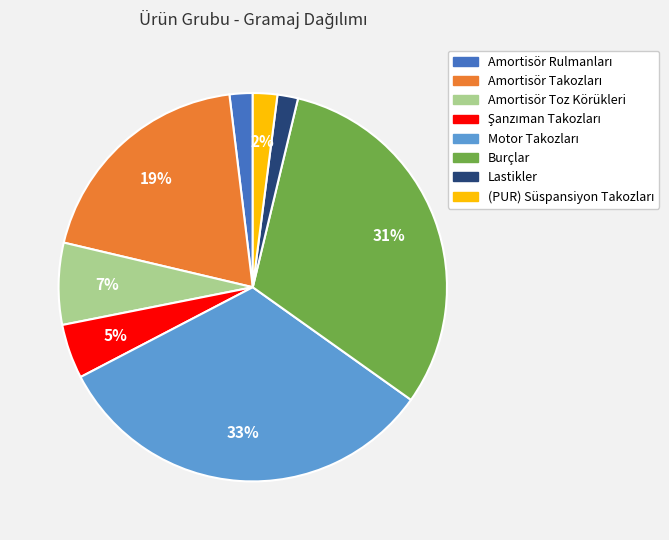

Count the number of slices in the pie.

8